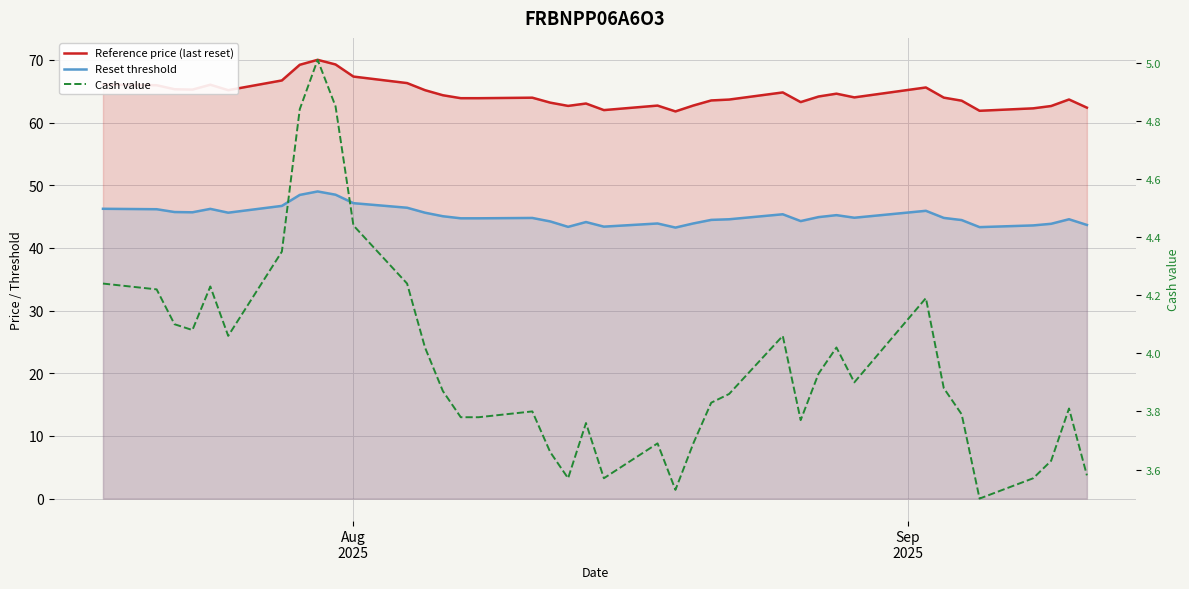

How many lines are shown in the chart?

3